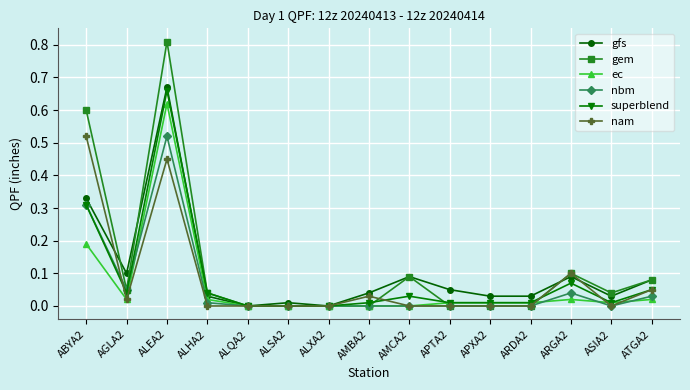

What is the label of the 9th point from the left?

AMCA2